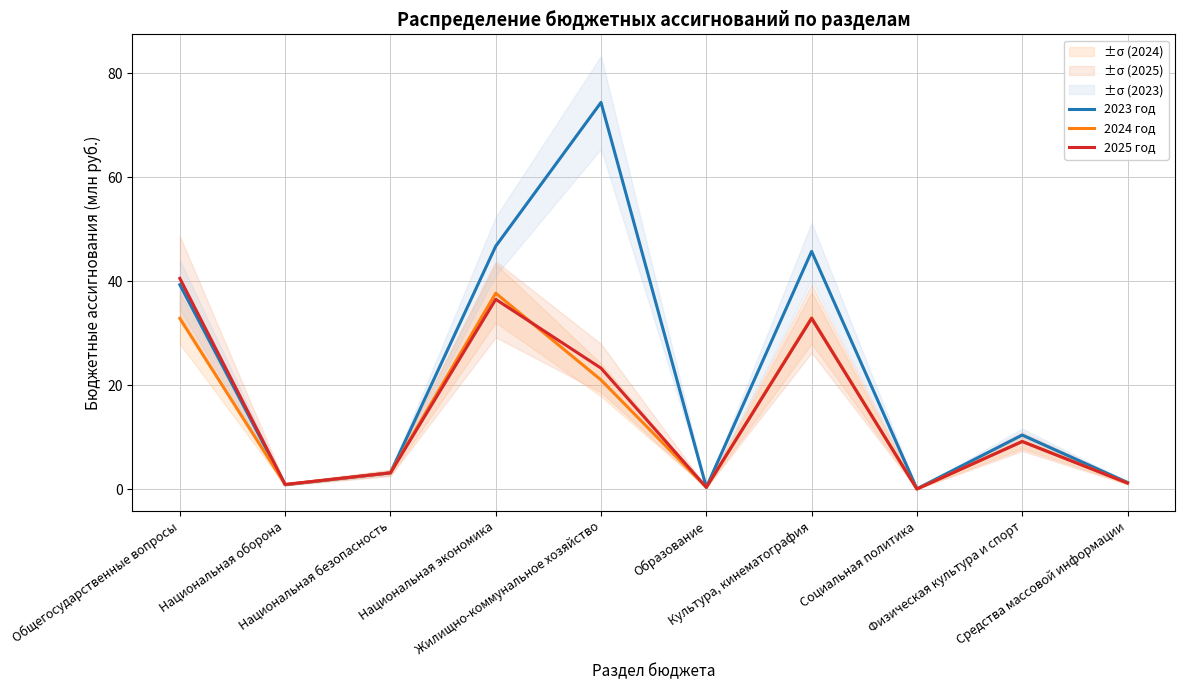

Where is the first local minimum for 2025 год?

Национальная оборона